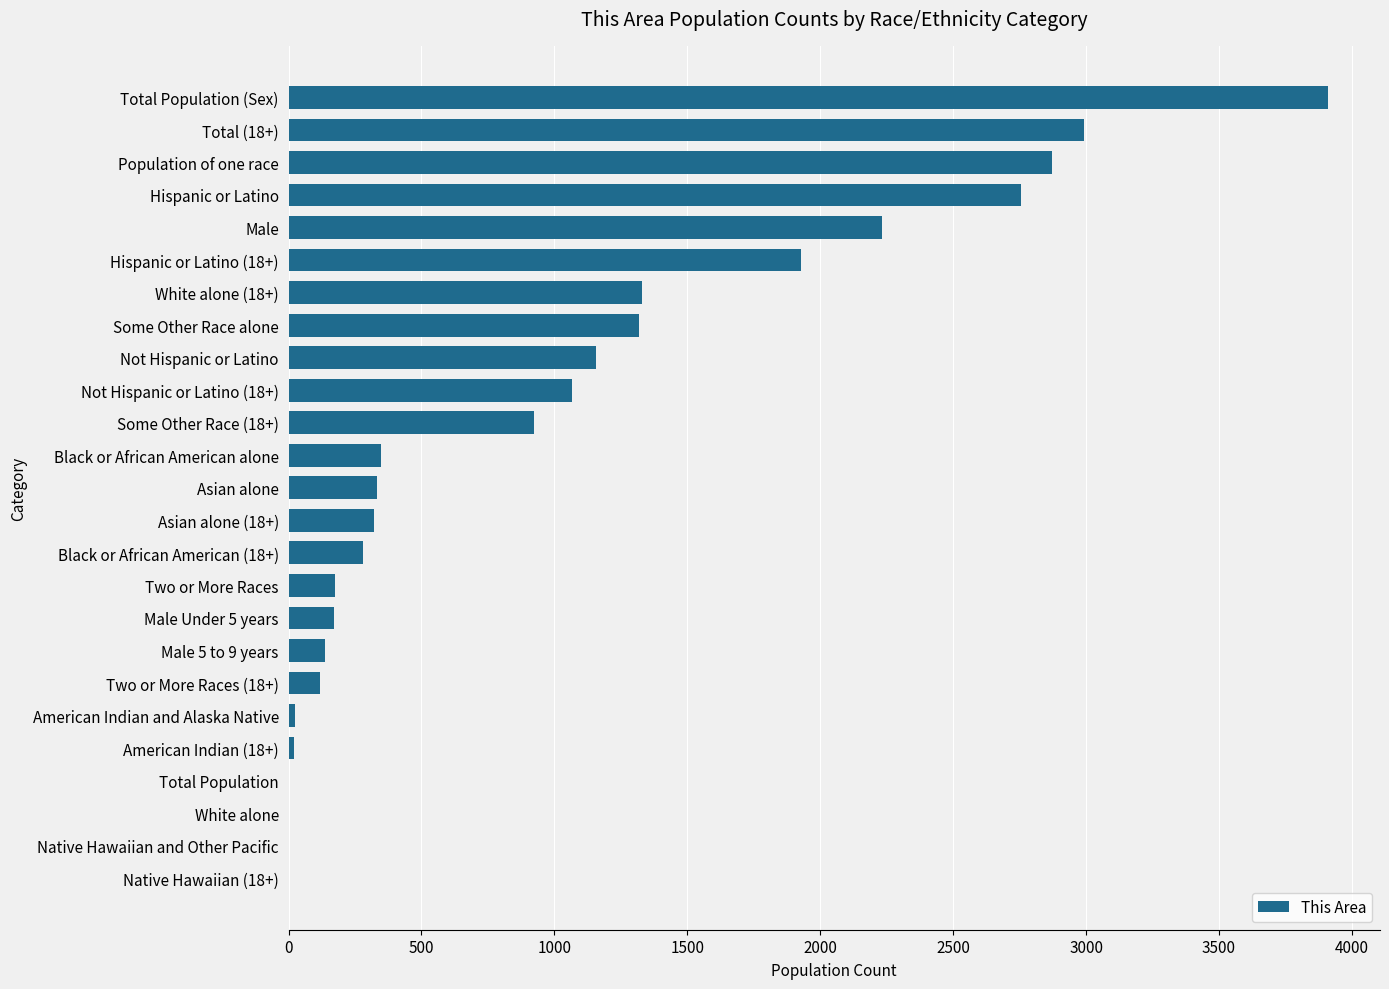

The value at Hispanic or Latino (18+) is 1926. True or false?

True